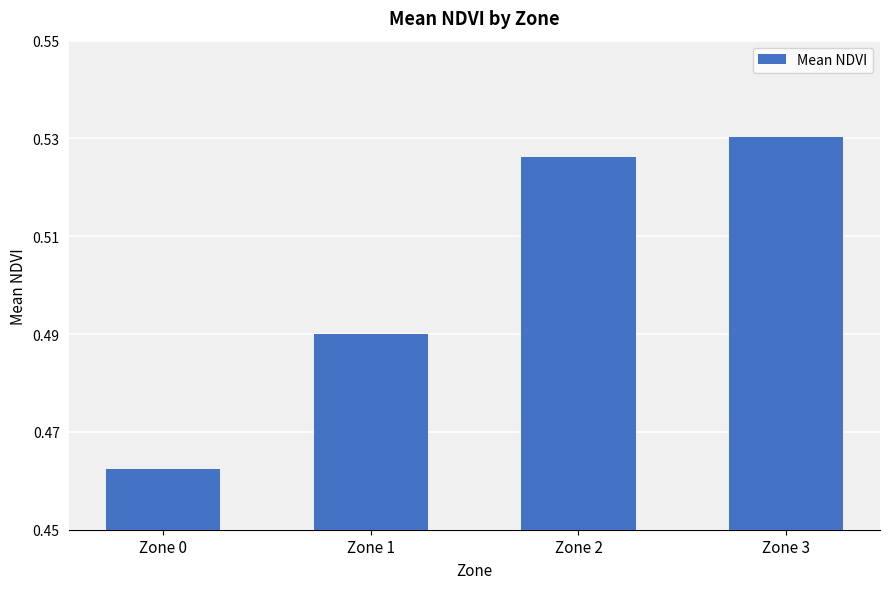

Which category has the lowest value across all series?

Zone 0